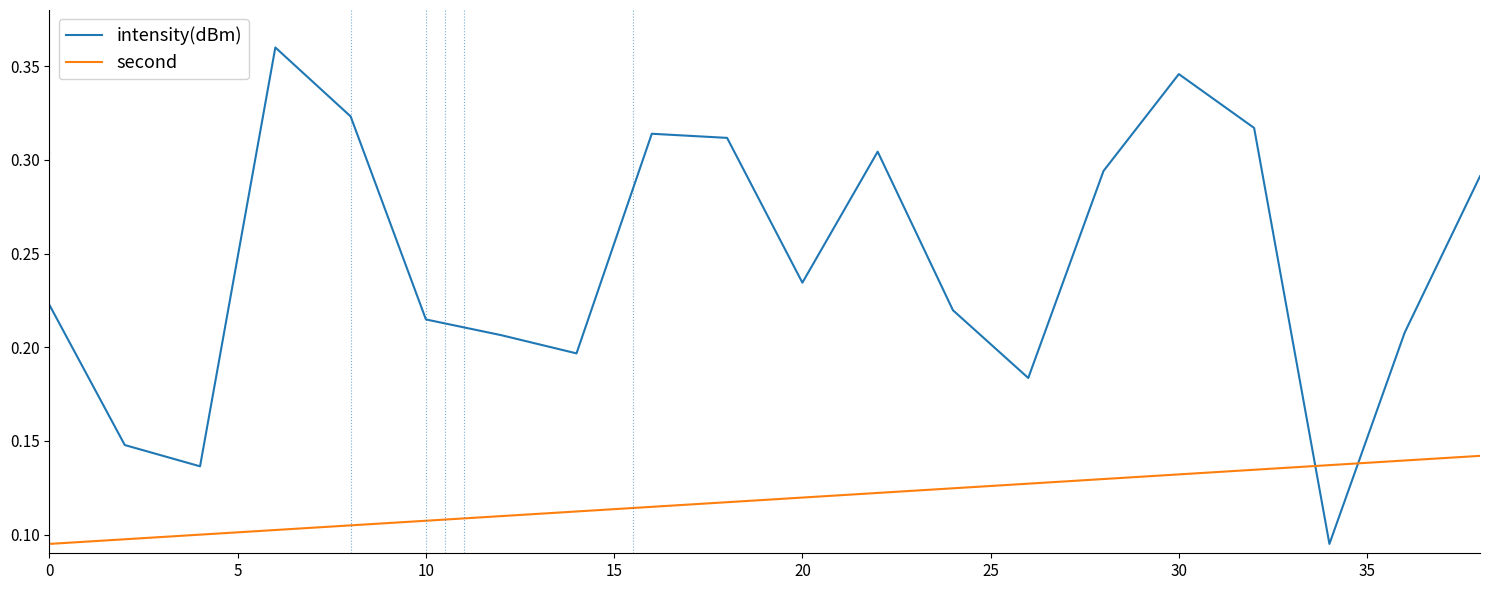

Which series has the largest total across all categories?

intensity(dBm)